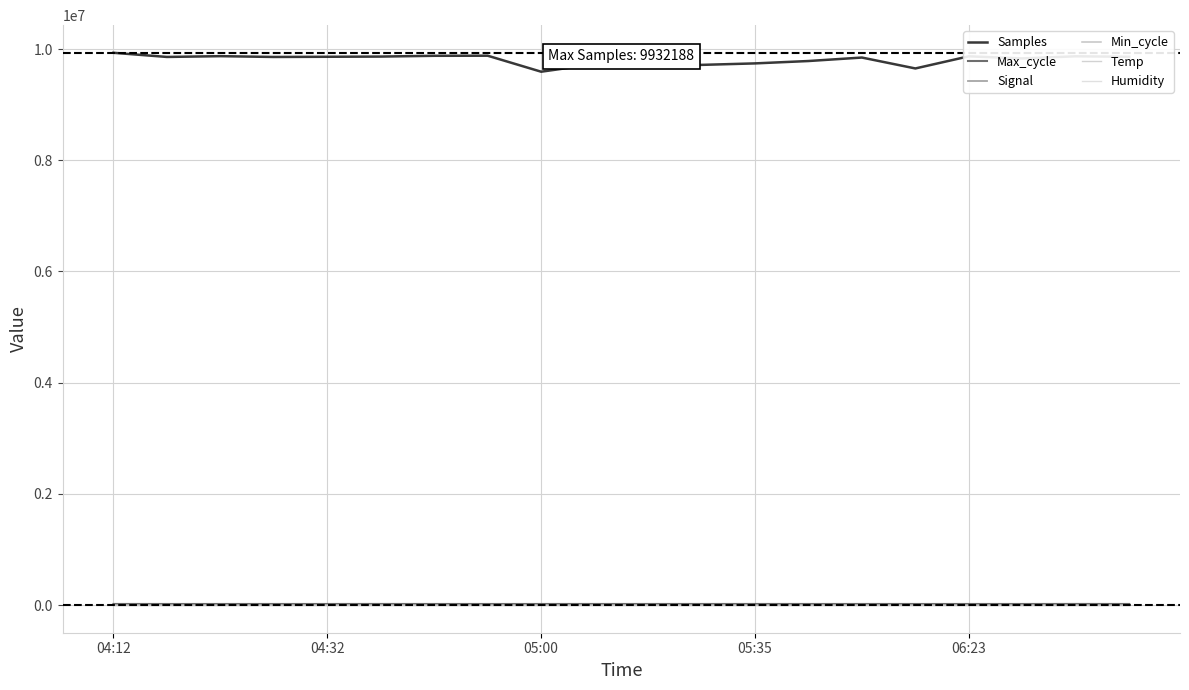

How many lines are shown in the chart?

6